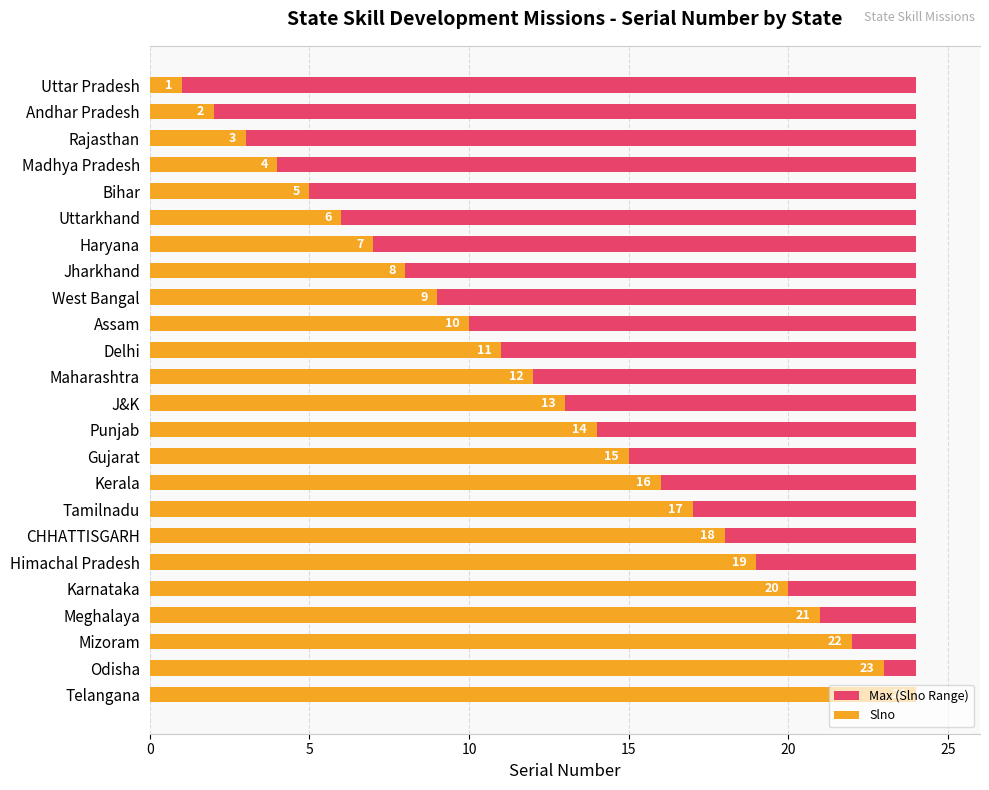

The value of Slno at Tamilnadu is 22.3. True or false?

False